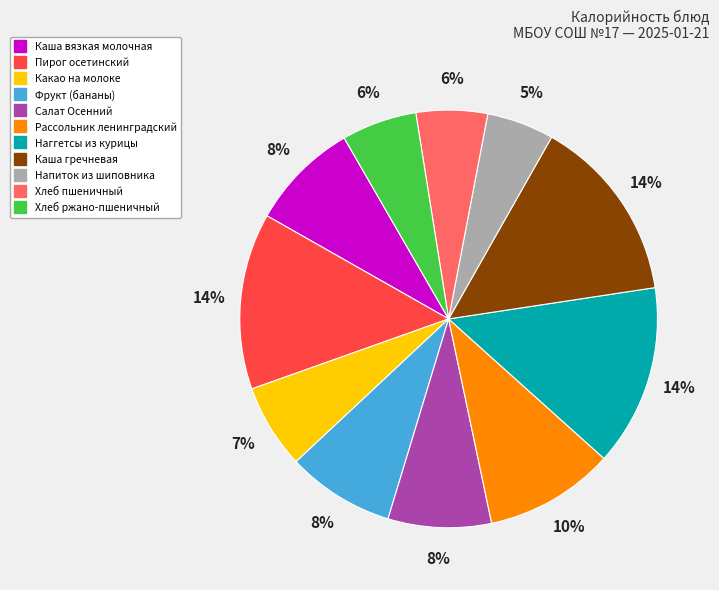

Is the sum of Каша вязкая молочная and Хлеб пшеничный greater than half?

No